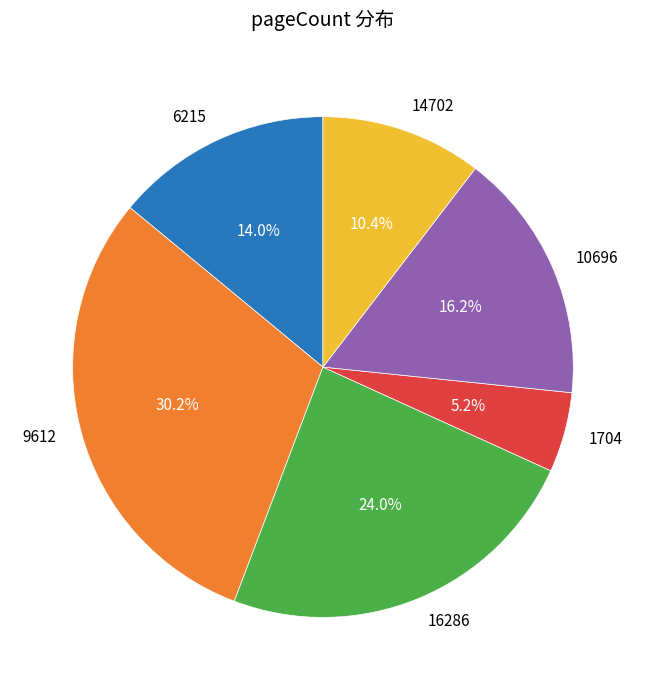

Between 1704 and 9612, which is larger?

9612